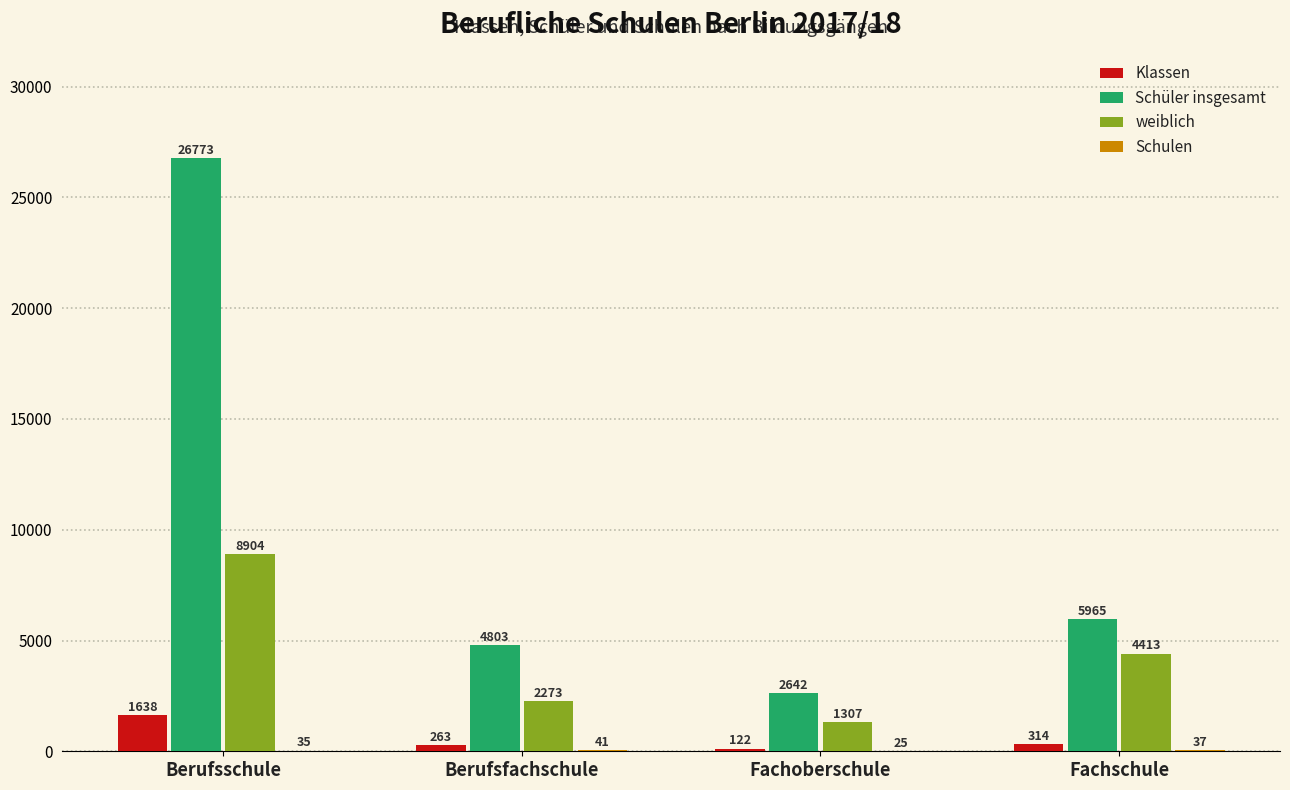

What is the sum of all Schüler insgesamt values?

40183